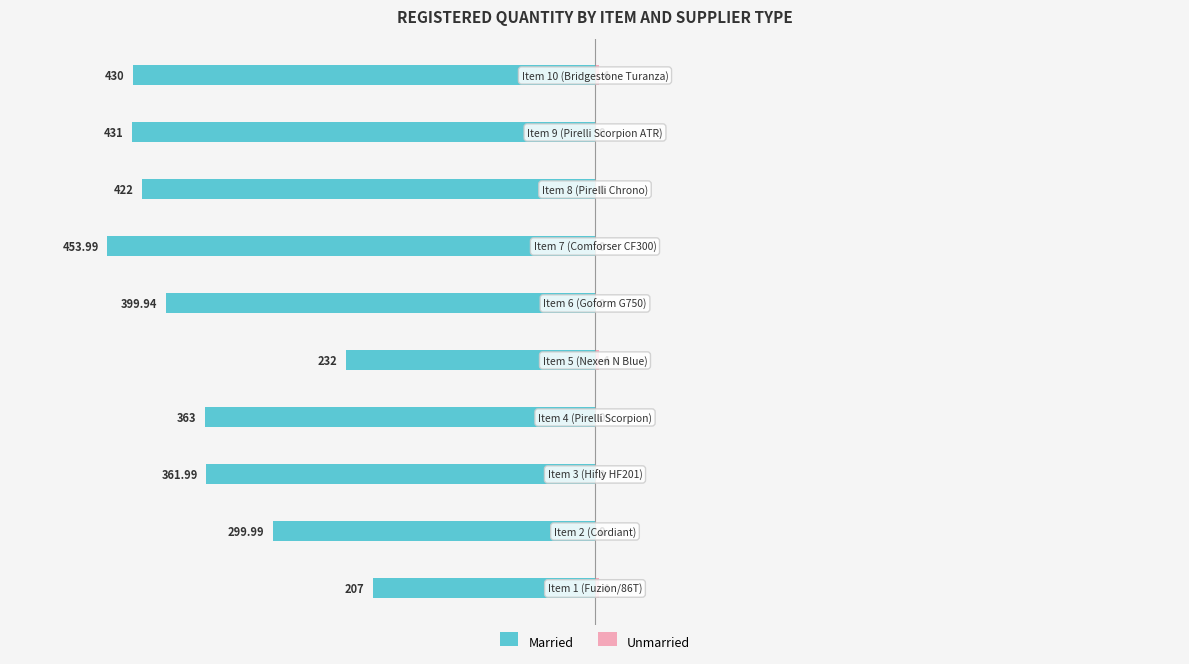

Rank the series at −600 from highest to lowest value.

Unmarried, Married